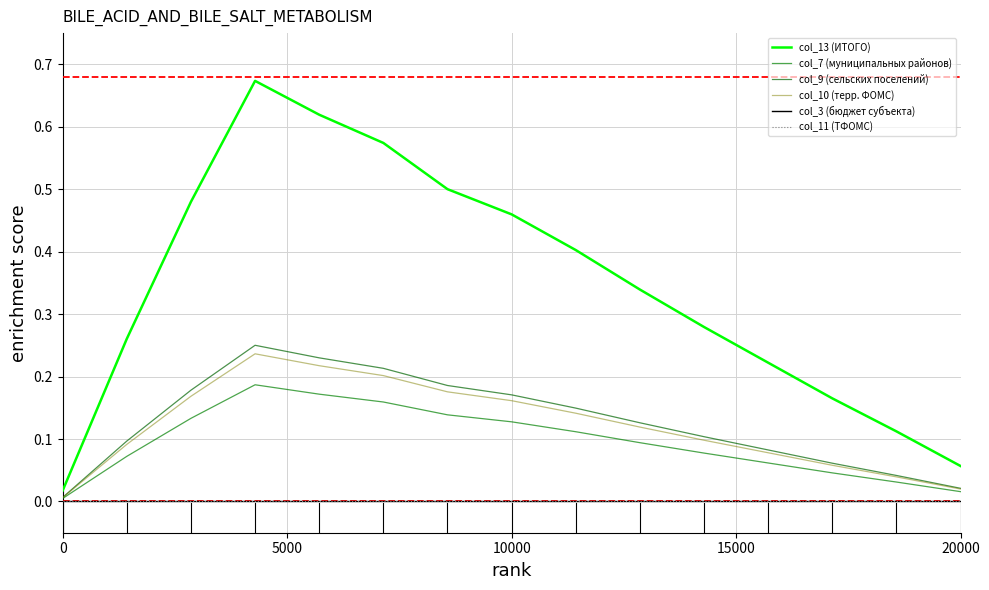

Does the chart display data point markers on the line(s)?

No